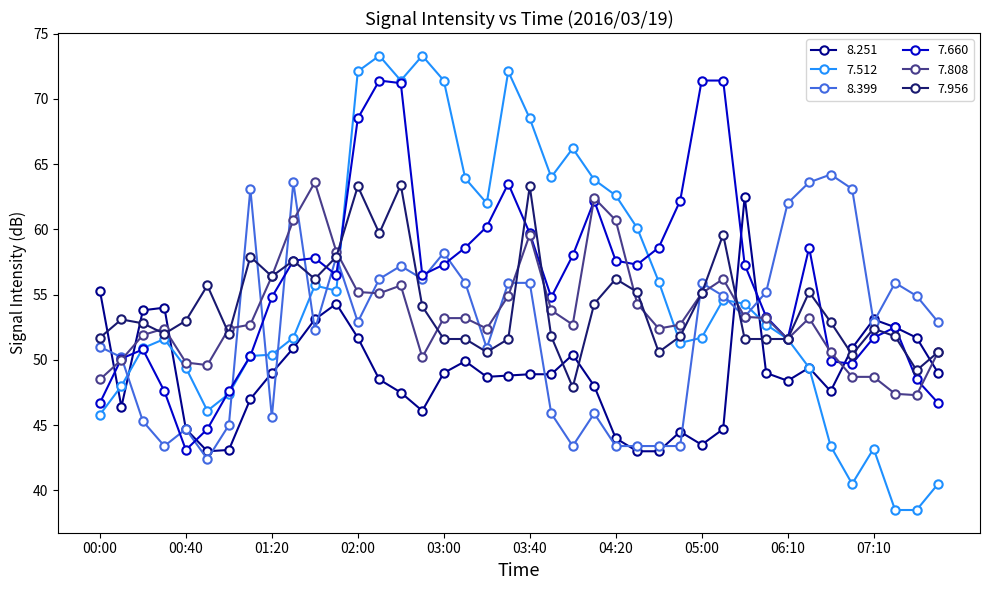

What is the minimum value shown in the chart?

38.5